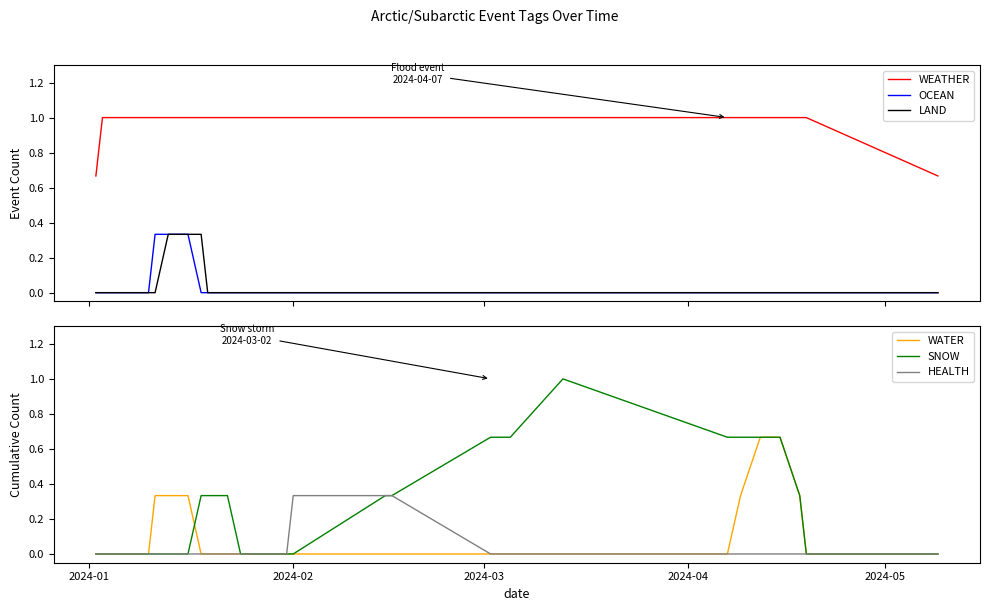

True or false: WEATHER and OCEAN intersect in this chart.

False